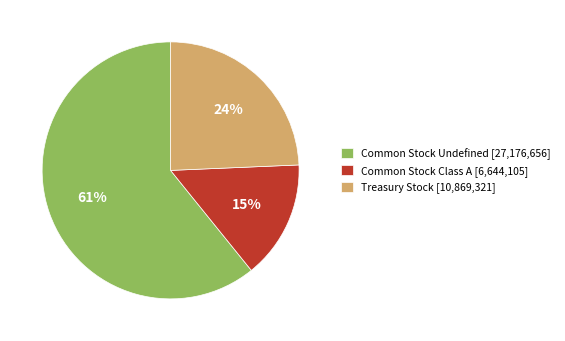

What is the majority slice?

Common Stock Undefined [27,176,656]